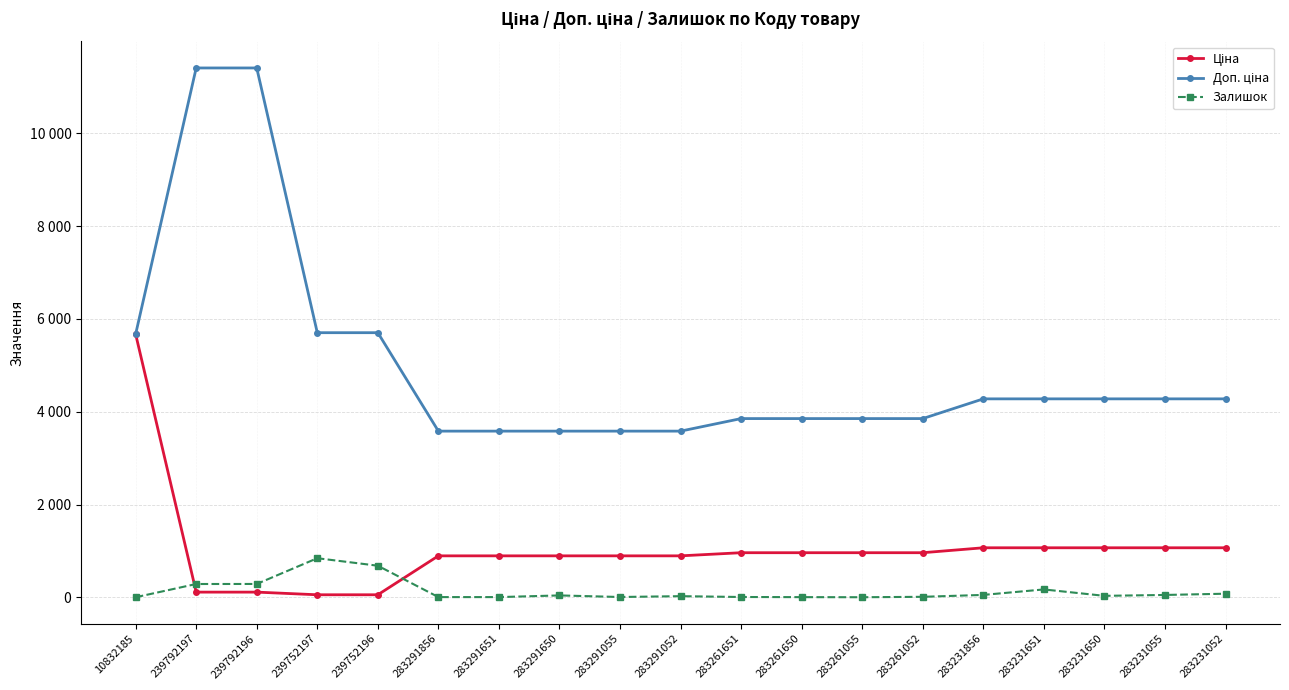

Does the chart have visible grid lines?

Yes